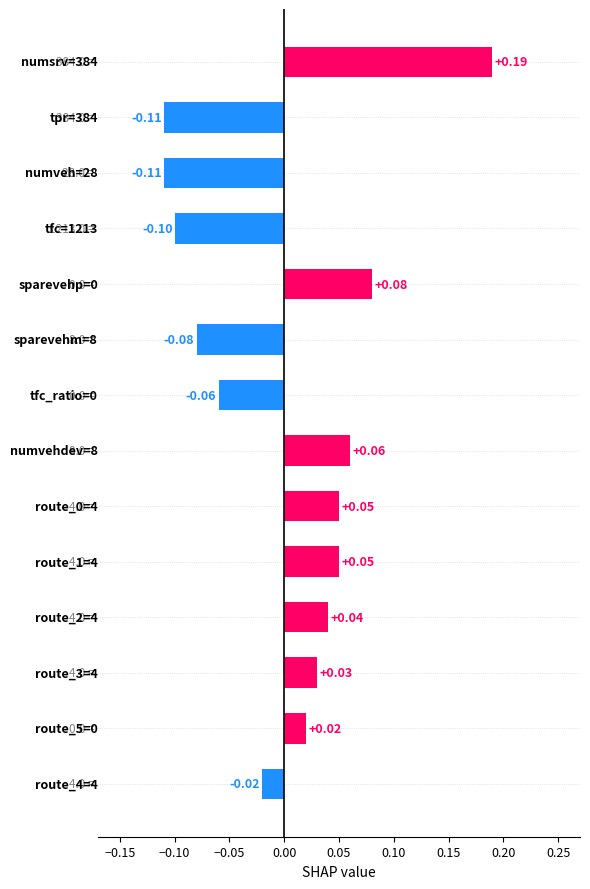

What is the difference between the maximum and second lowest values?

0.3